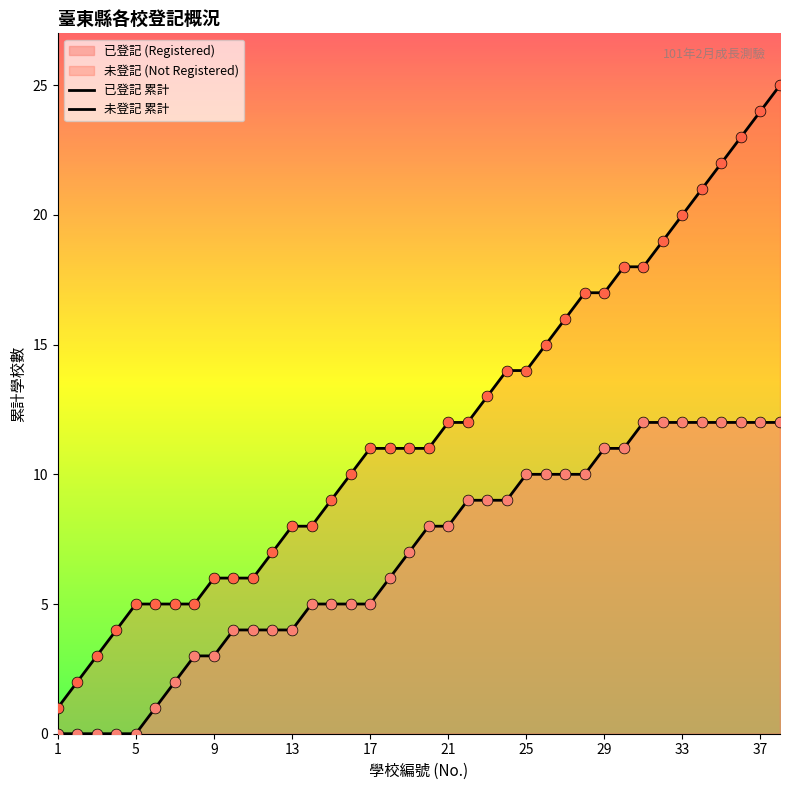

Which series contains the highest Y value?

未登記 累計